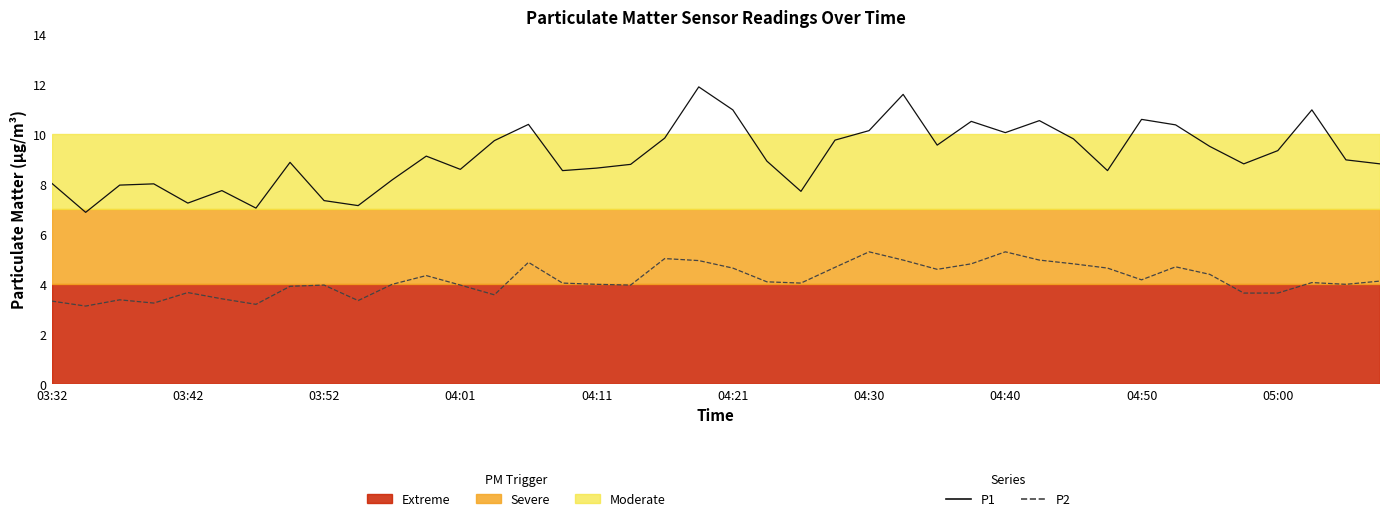

True or false: P2 has a value of 4.3 at 11.

True